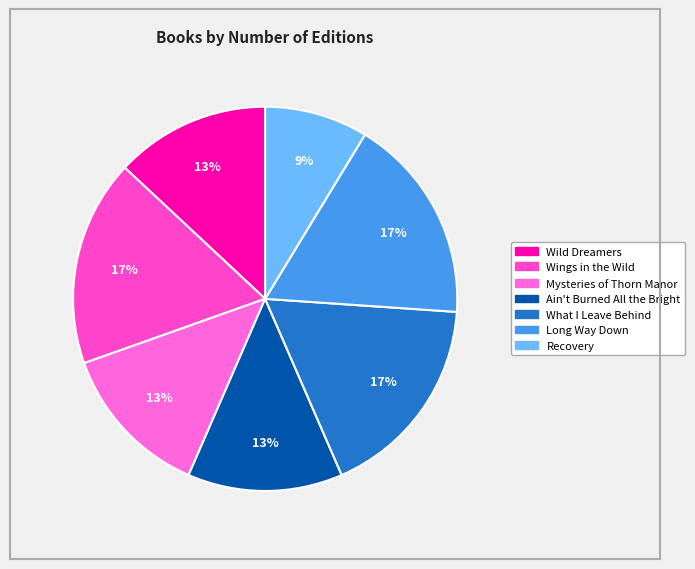

How much of the chart is everything except Recovery?

91.3%